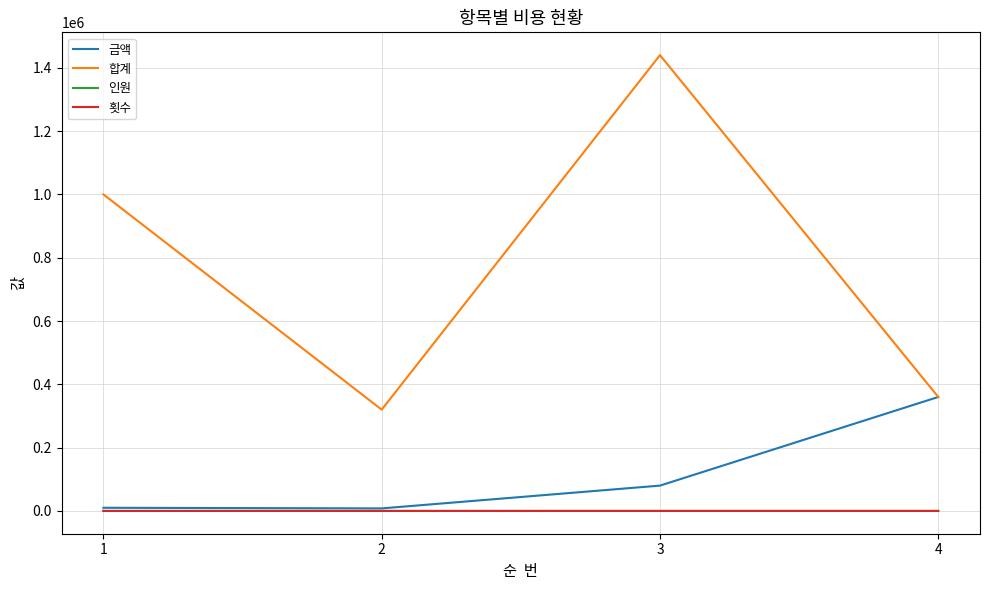

True or false: 금액 has a value of 595944 at 4.

False